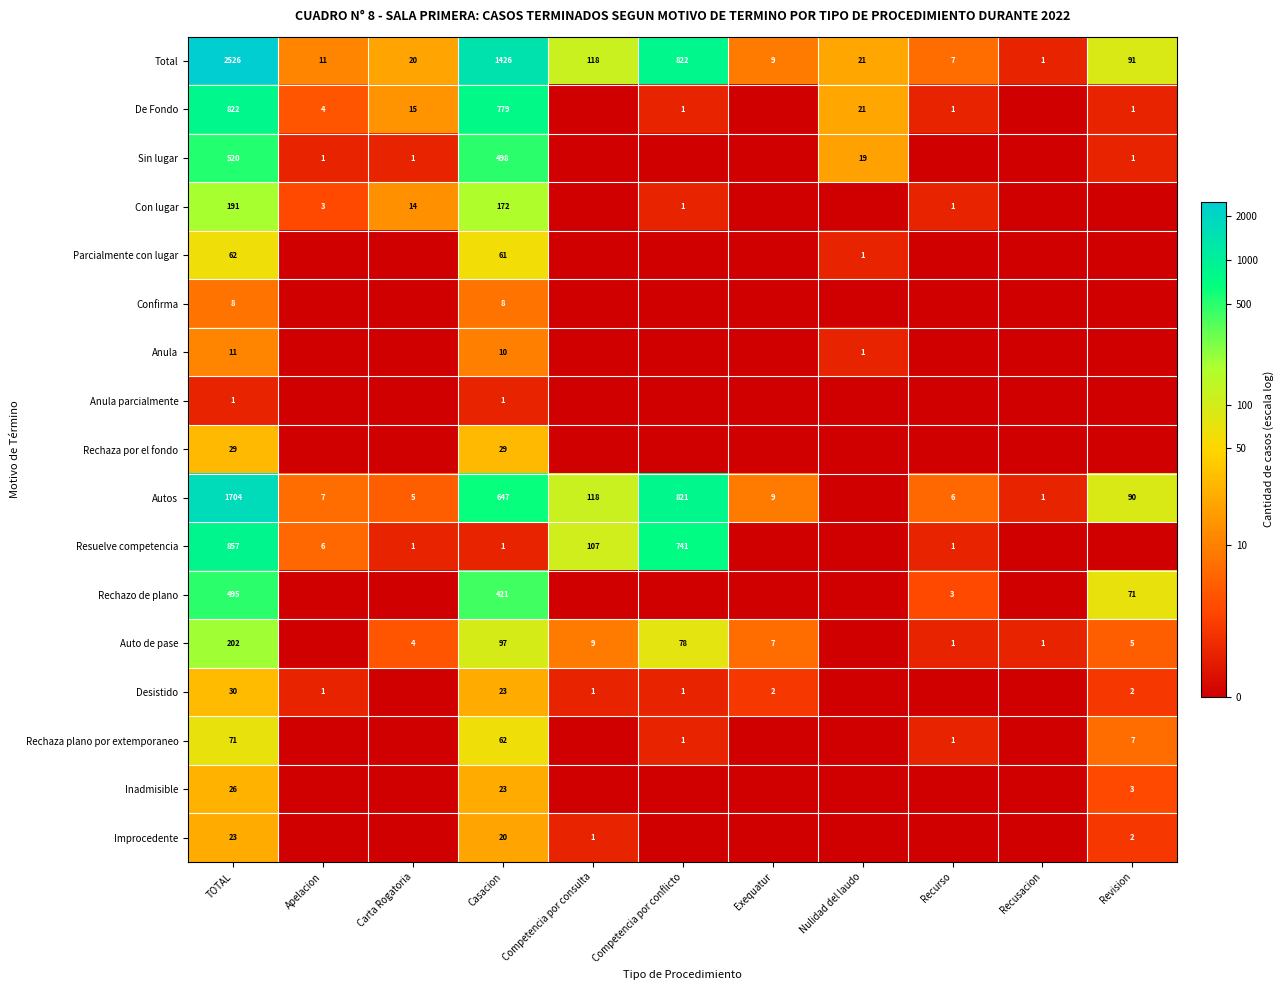

Count the number of data series in this chart.

17